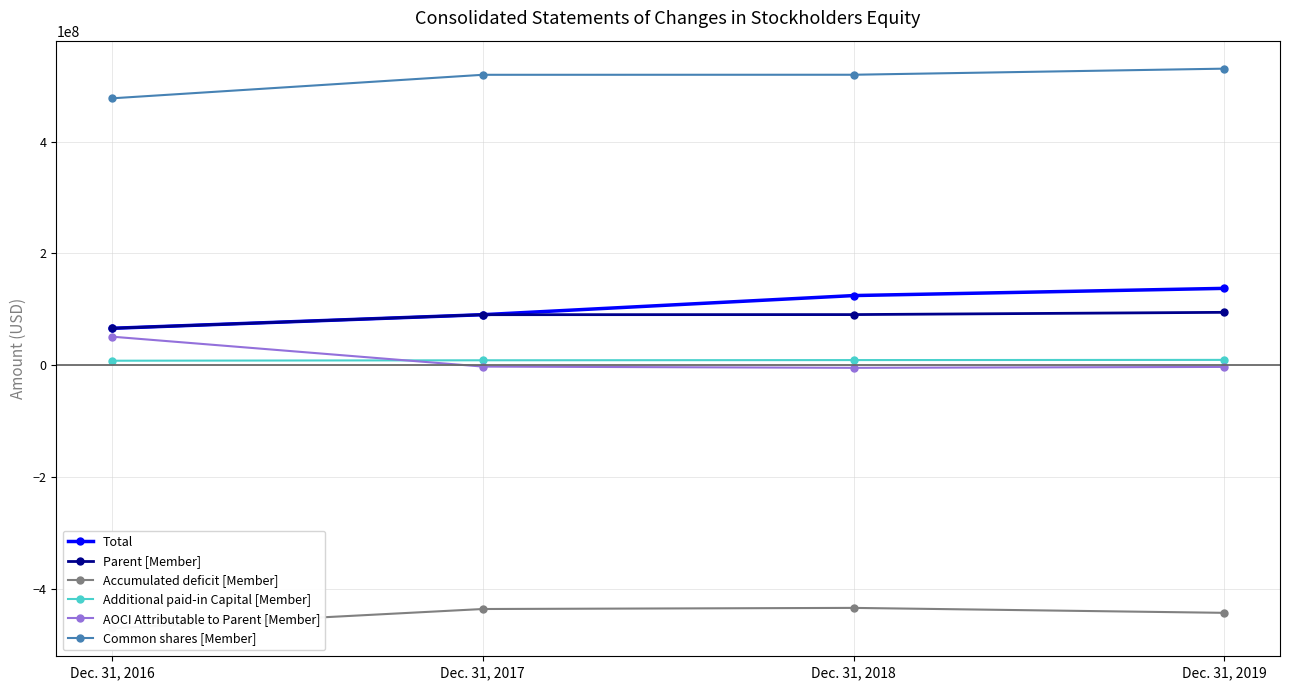

Which category has the highest value in the Common shares [Member] series?

Dec. 31, 2019